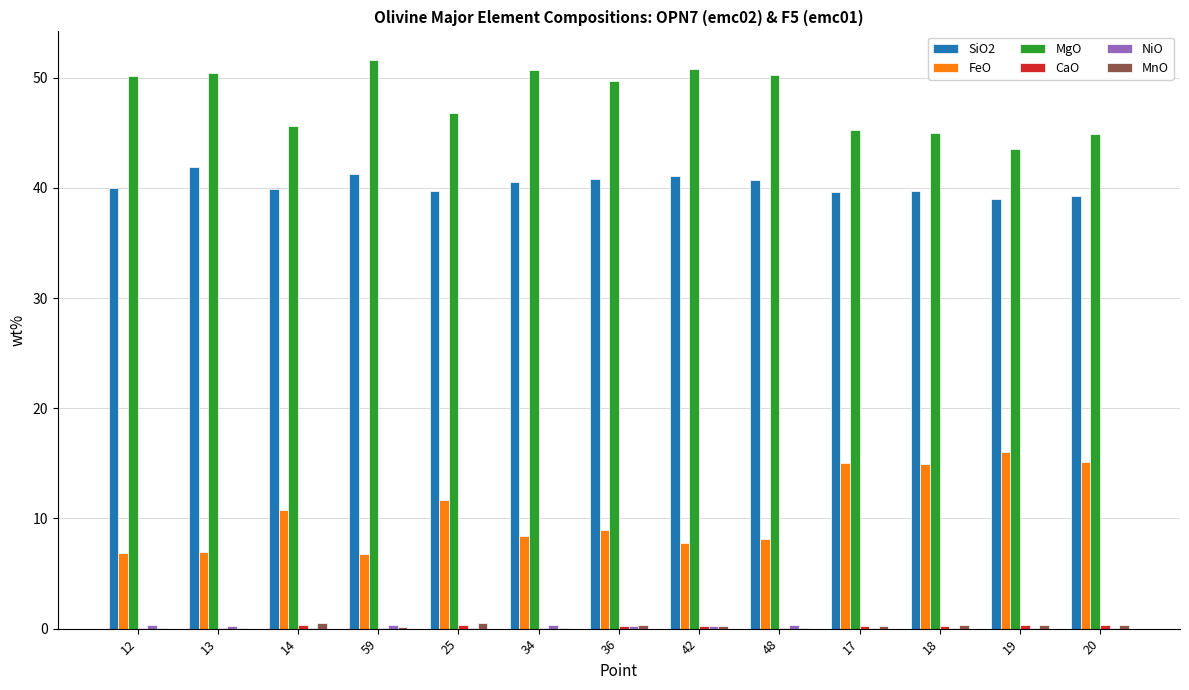

Are the bars horizontal?

No